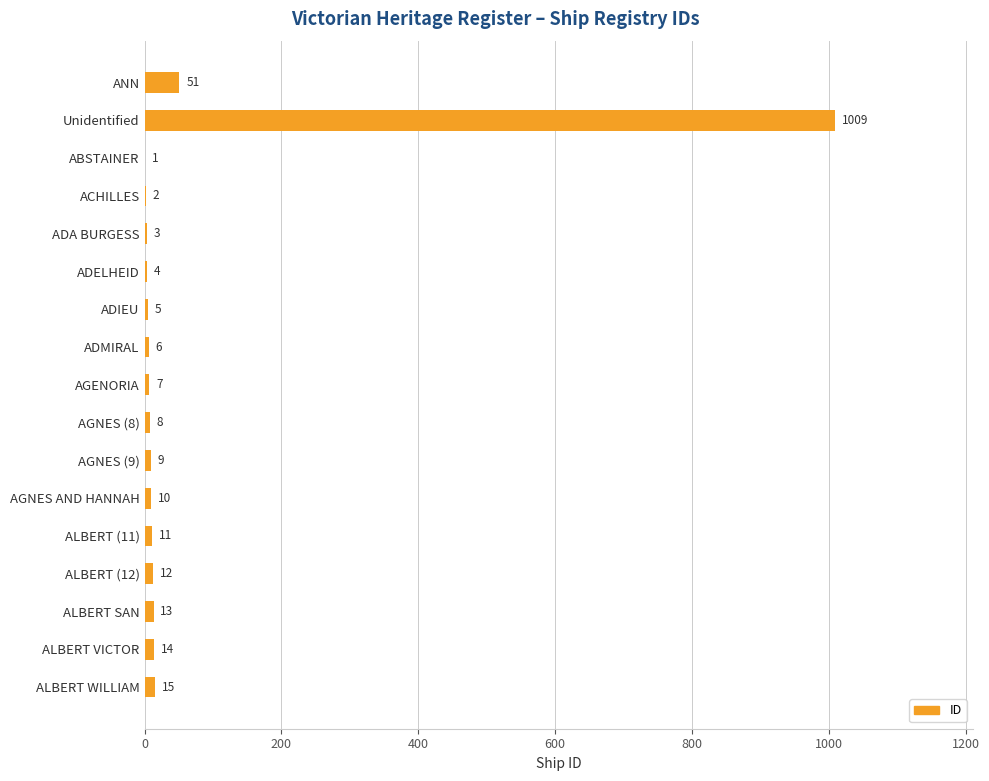

What is the sum of all values?

1180